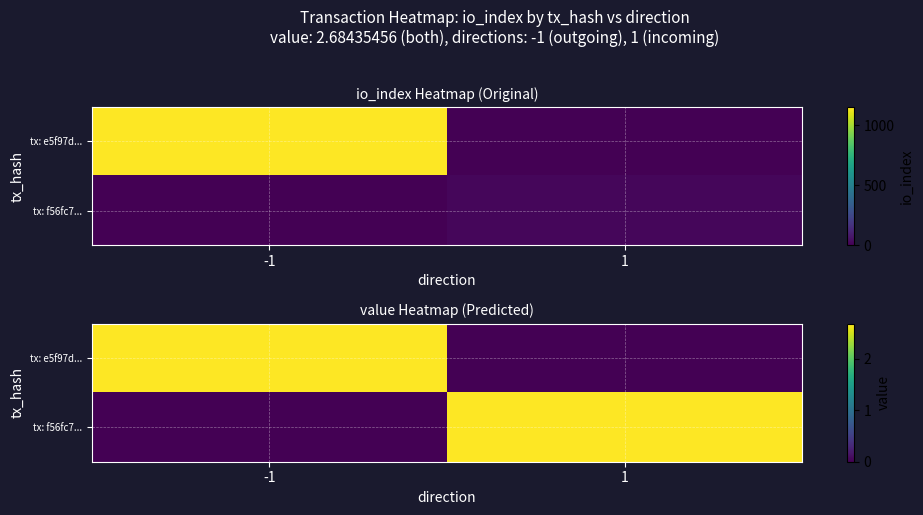

Between 1 and -1, which is larger?

-1